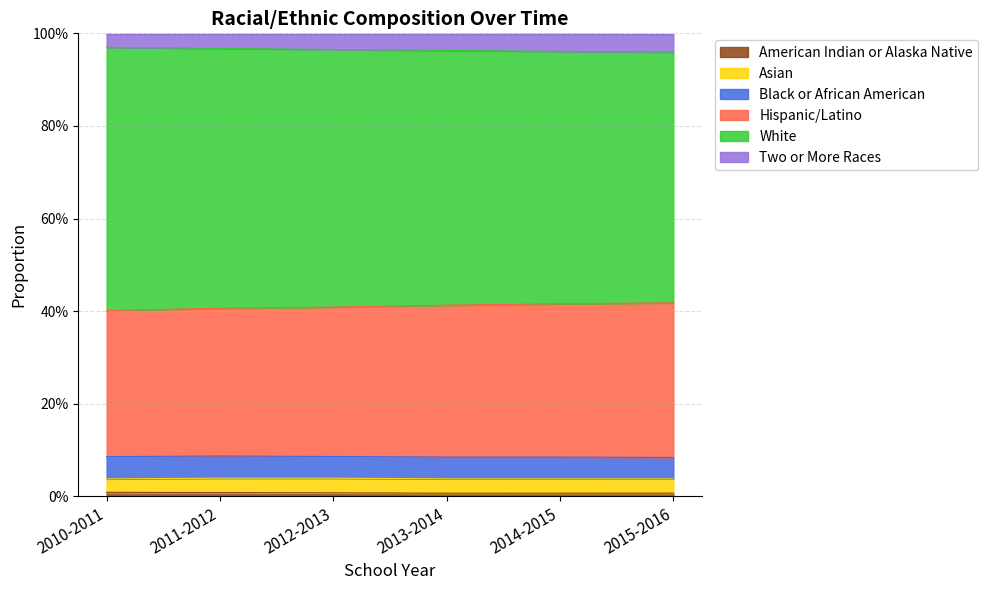

Does the chart have visible grid lines?

Yes